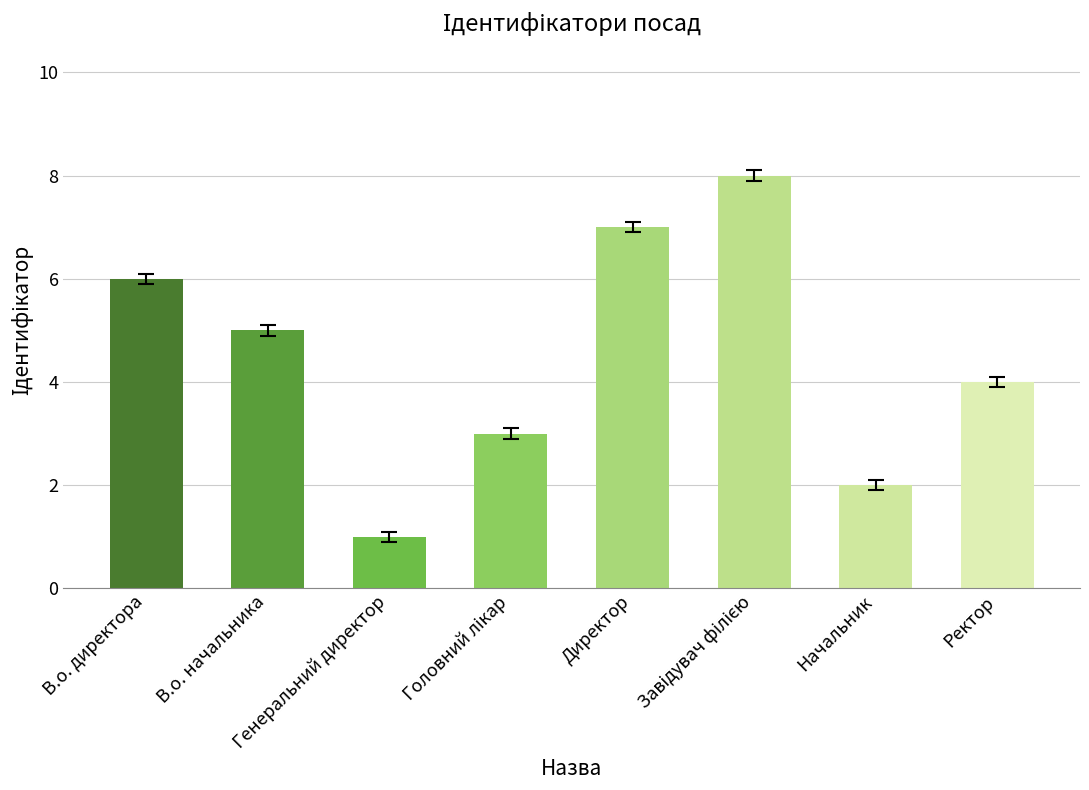

Reading left to right, extract all data points from this chart.

6	5	1	3	7	8	2	4